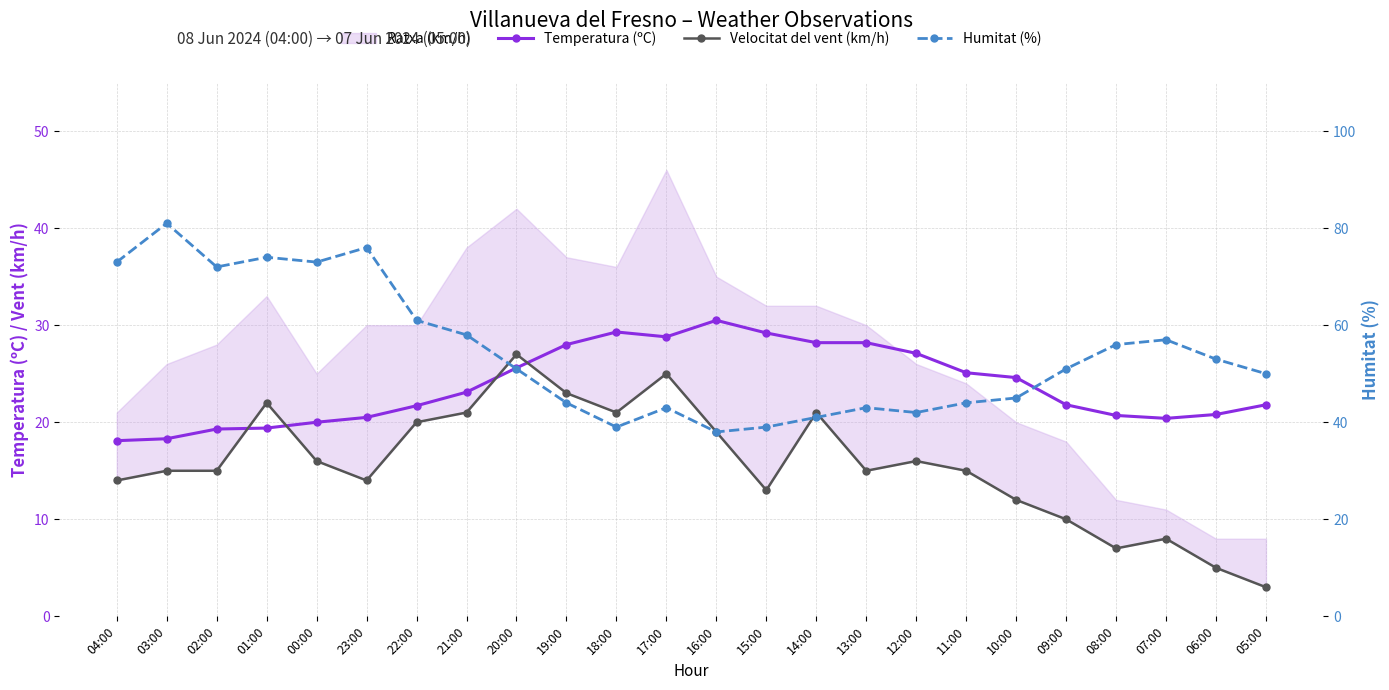

What is the difference between the Velocitat del vent (km/h) values at 02:00 and 18:00?

6.0